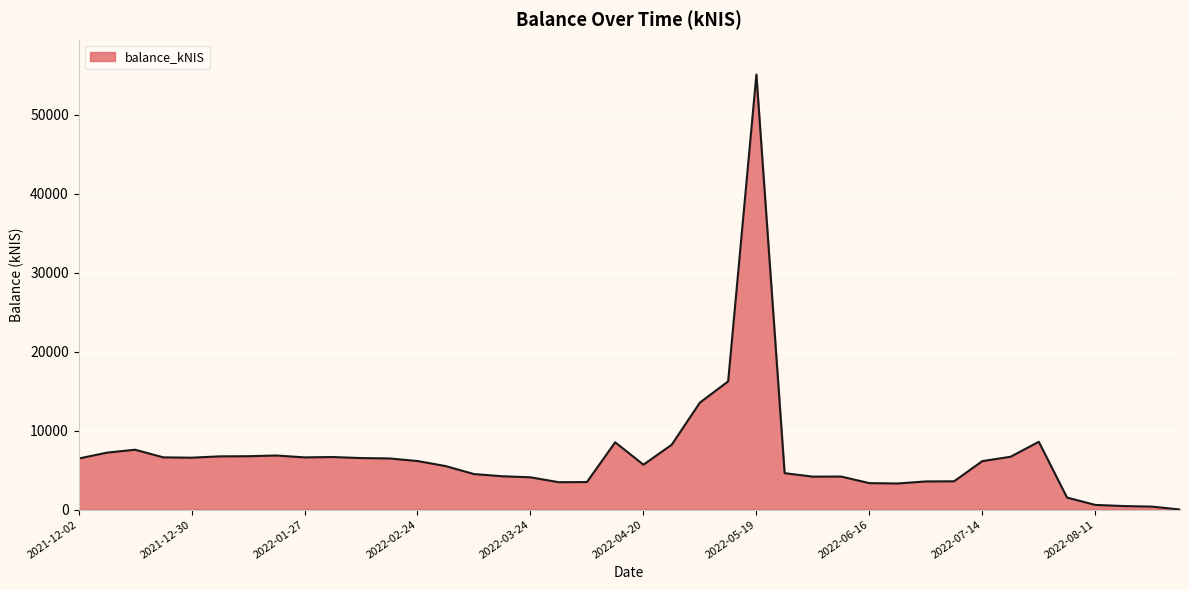

What is the maximum value shown in the chart?

55066.7